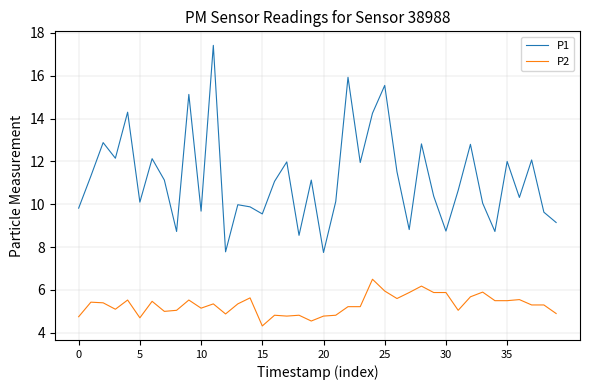

What are all the series names shown in the legend?

P1, P2